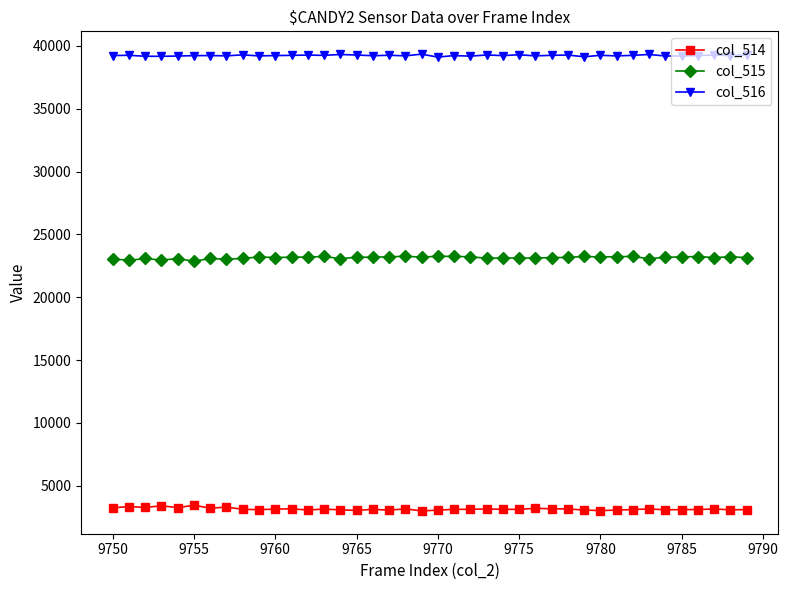

What is the greatest value displayed?

39339